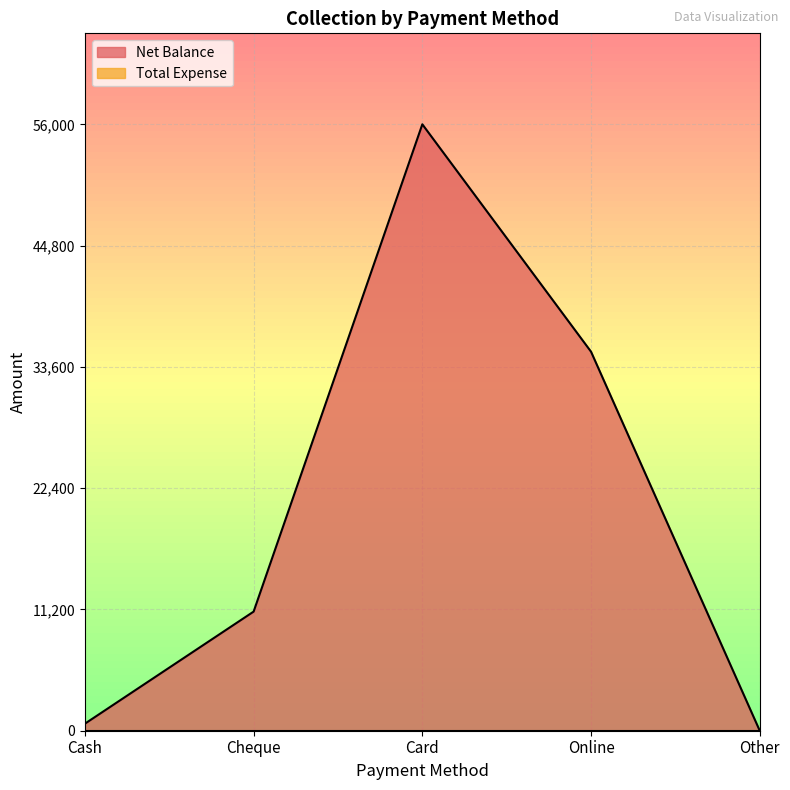

How many positive values are there?

4